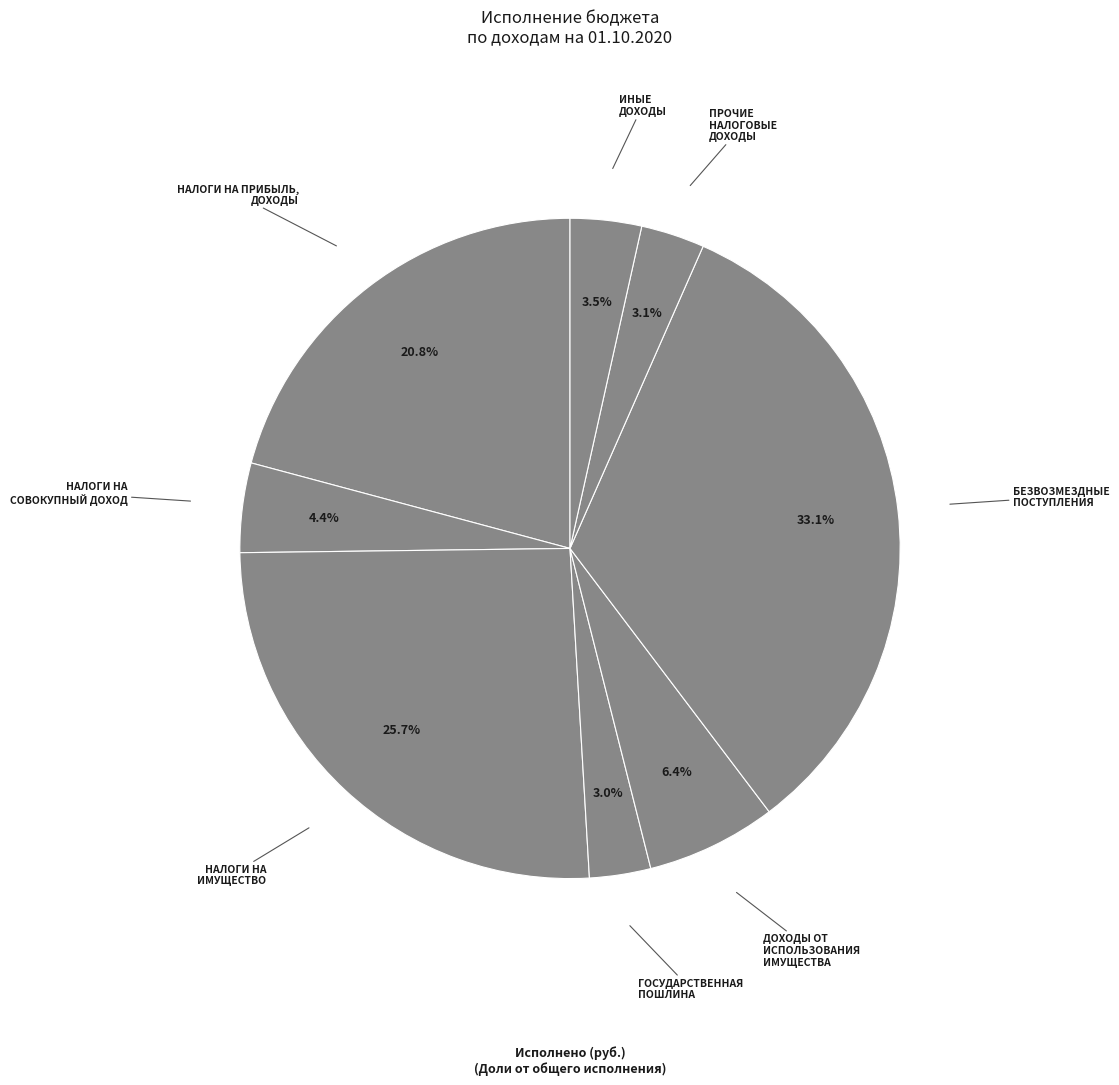

Count the number of slices in the pie.

8